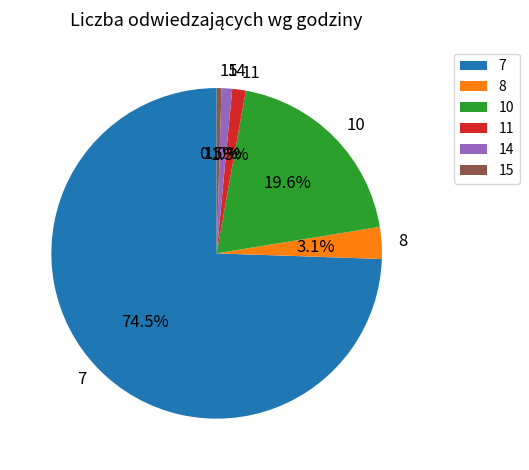

Which slice represents more than half of the pie?

7